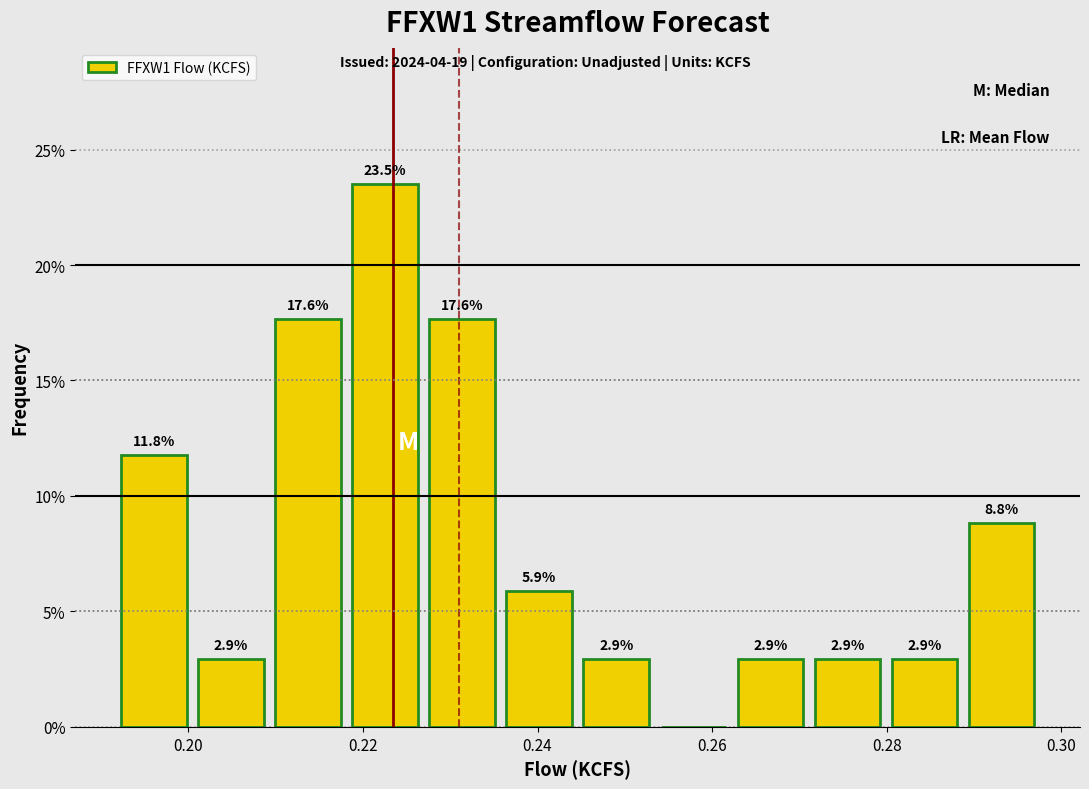

Over which range of the x-axis is the bar tallest?

0.218 to 0.226